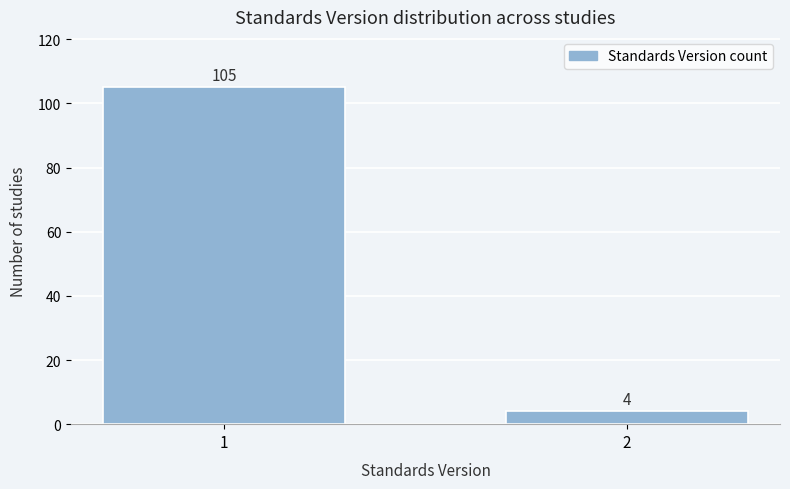

Reading left to right, what are all the values shown in this chart?

105	4